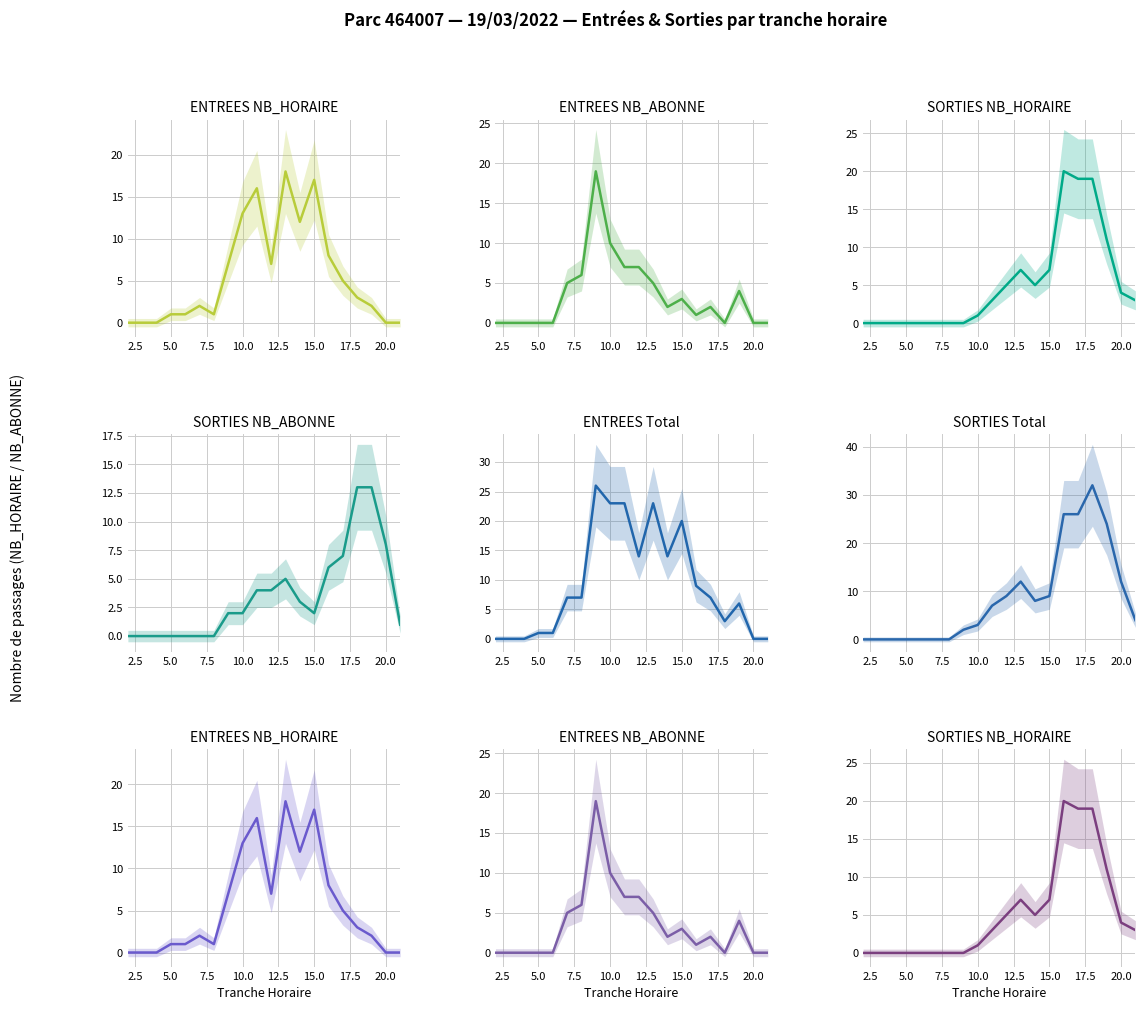

How many positive values does the ENTREES Total series have?

15